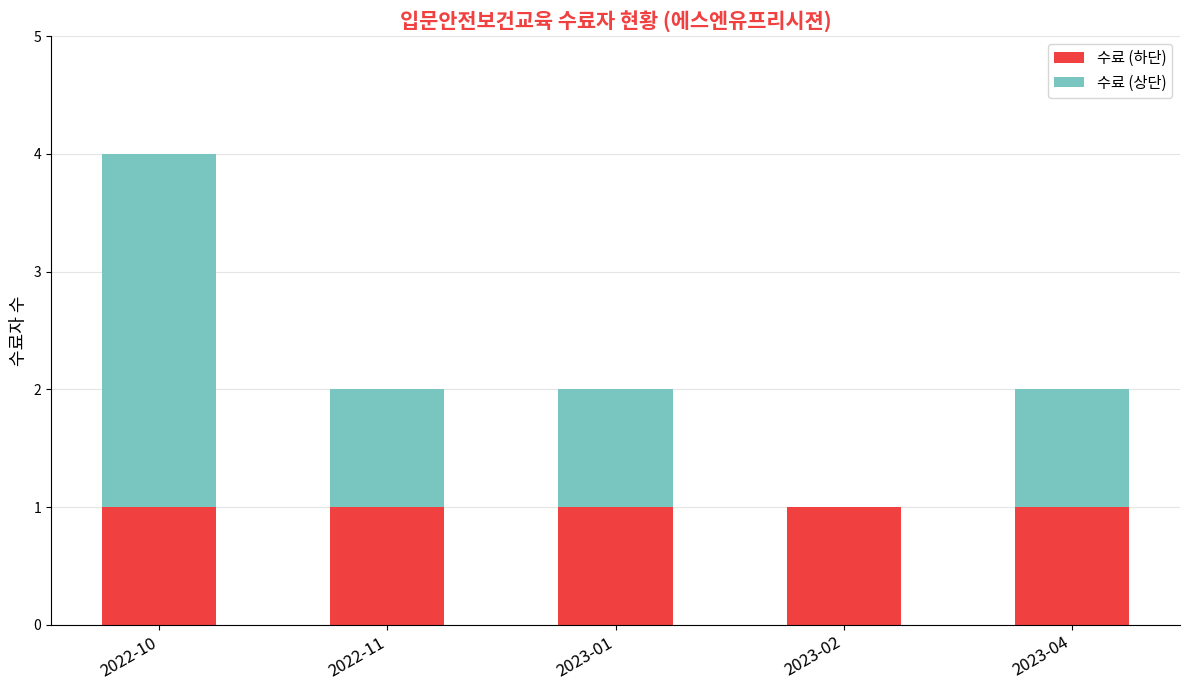

The 수료 (하단) series shows 1 at 2023-04. True or false?

True